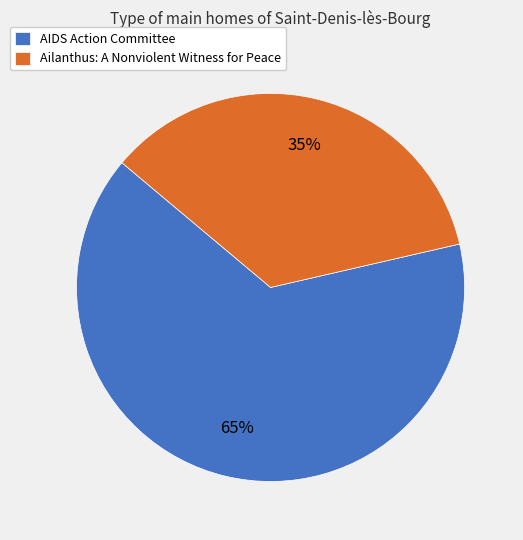

Rank the categories by value from highest to lowest.

AIDS Action Committee, Ailanthus: A Nonviolent Witness for Peace